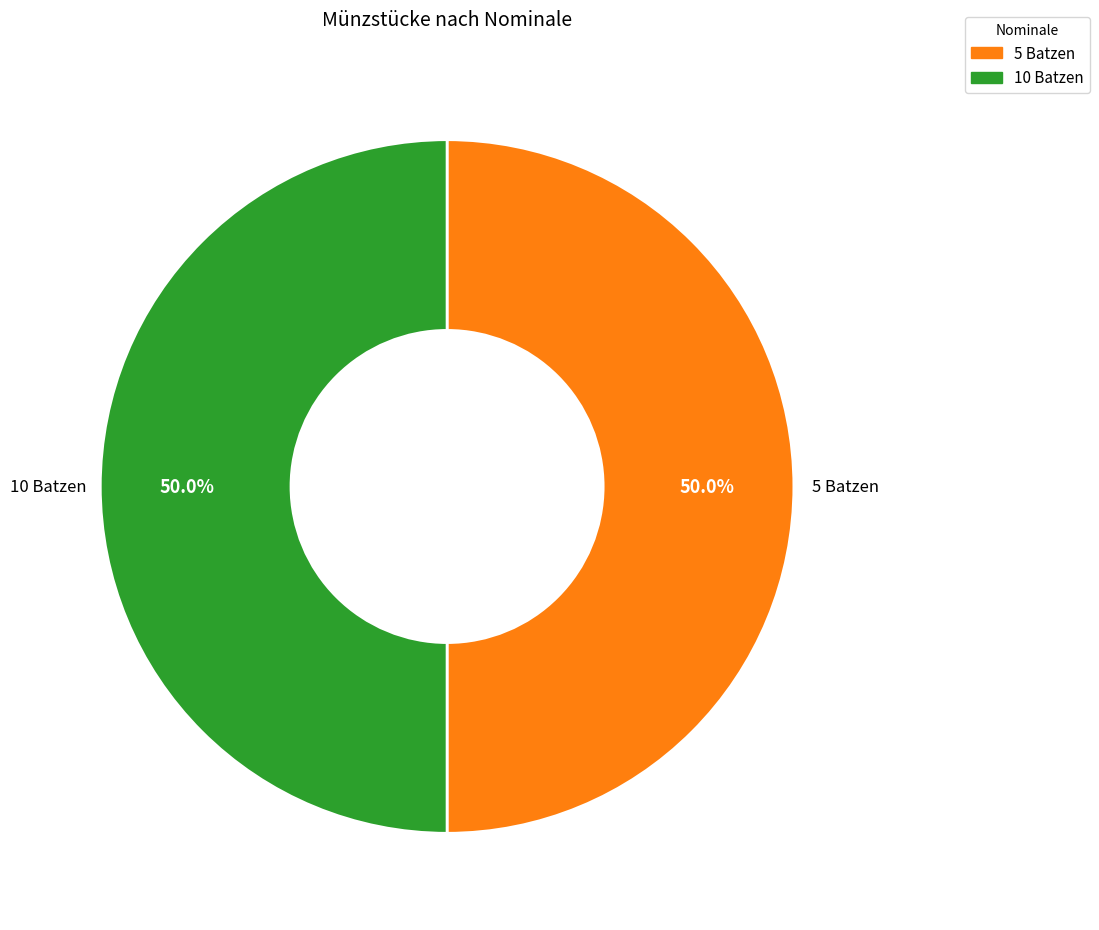

Approximately how many times larger is the value at 5 Batzen compared to 10 Batzen?

1.0